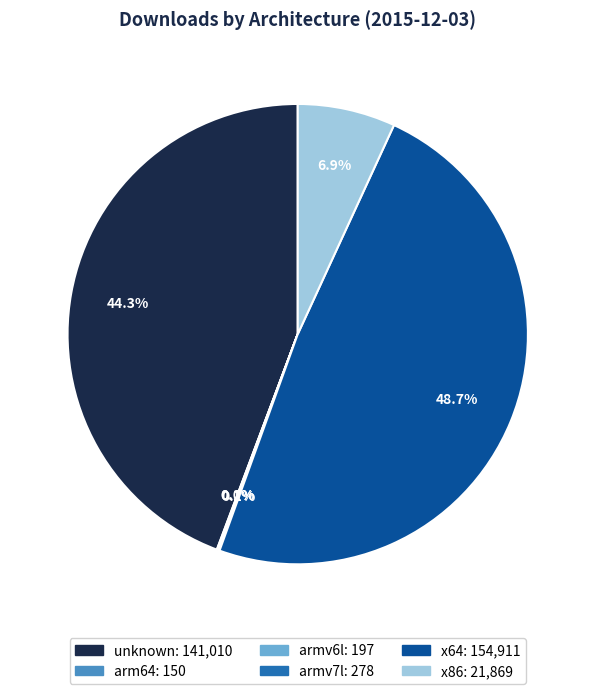

Do unknown and x64 together represent more than half of the pie?

Yes